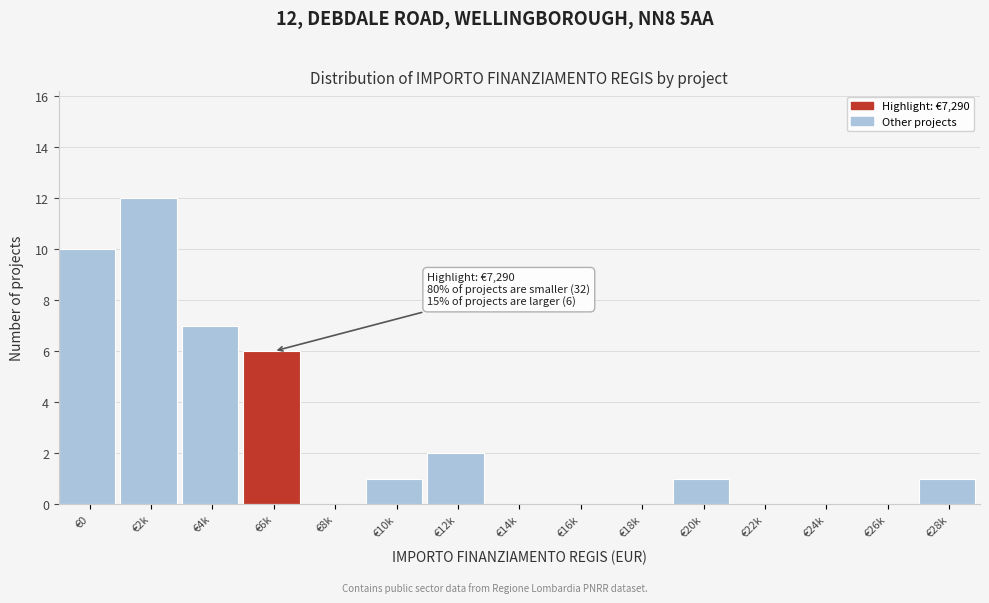

Reading right to left, what are all the values shown in this chart?

€28k=1	€26k=0	€24k=0	€22k=0	€20k=1	€18k=0	€16k=0	€14k=0	€12k=2	€10k=1	€8k=0	€6k=6	€4k=7	€2k=12	€0=10